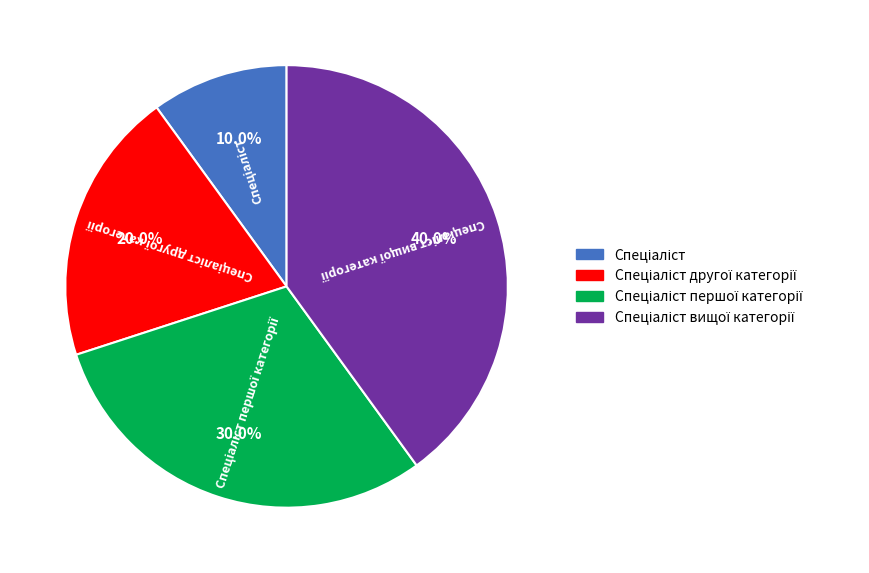

Does any single category account for the majority?

No